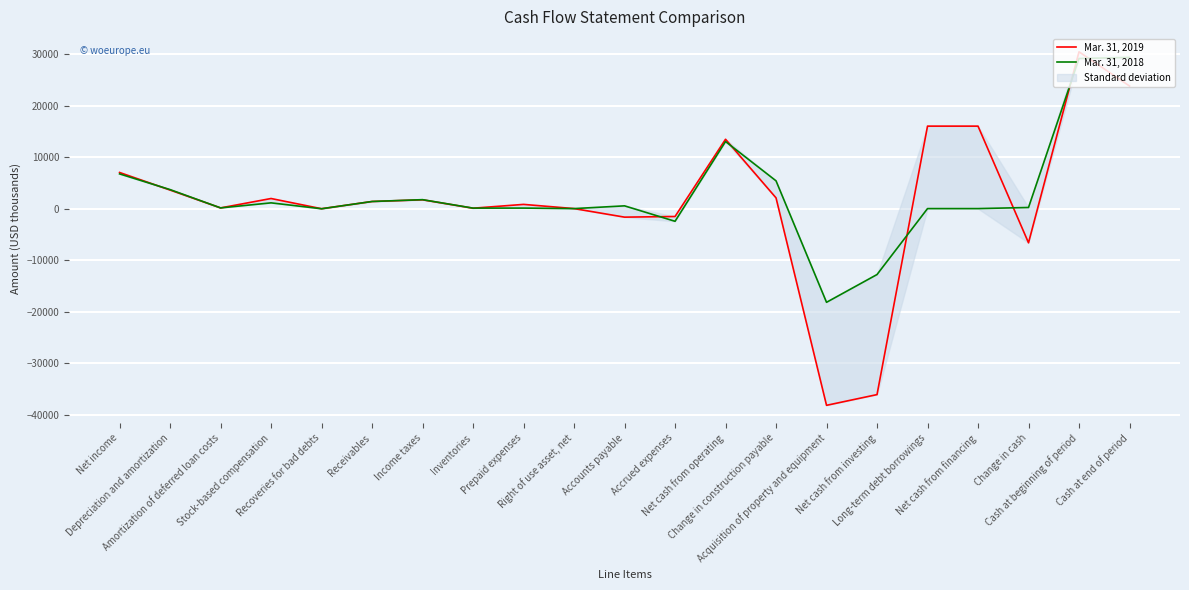

At which category is the sum across all series the highest?

Cash at beginning of period